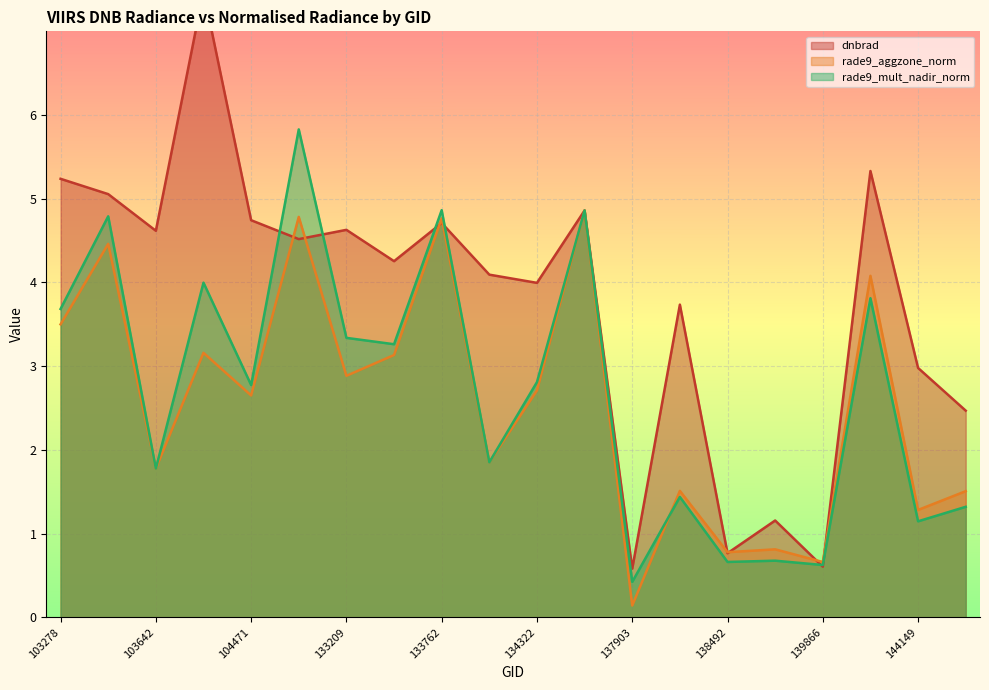

After their last crossing, which series has the higher values: rade9_aggzone_norm or rade9_mult_nadir_norm?

rade9_aggzone_norm